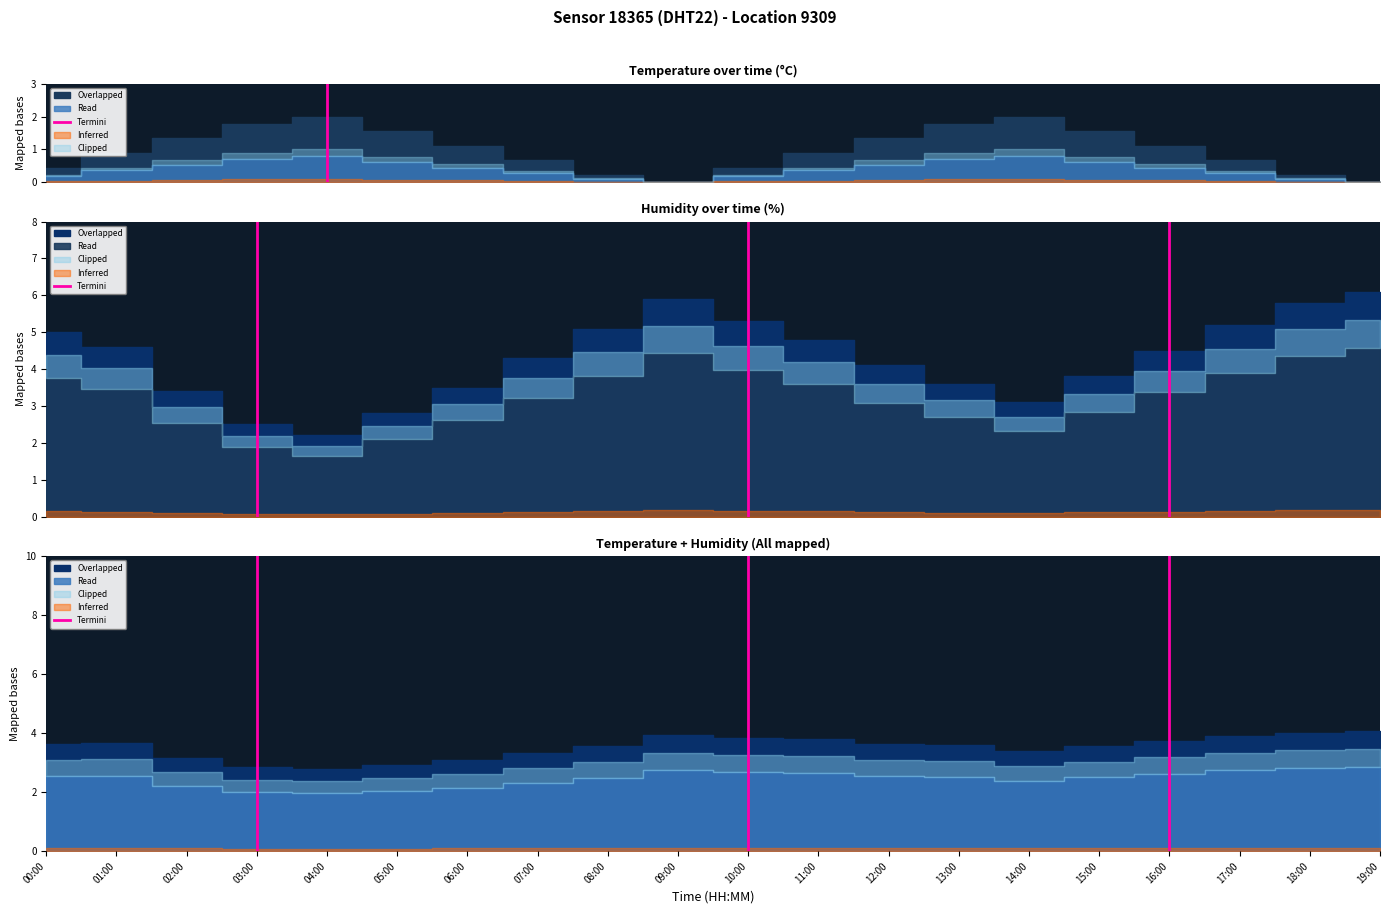

What is the value of the 2nd point from the left?

1